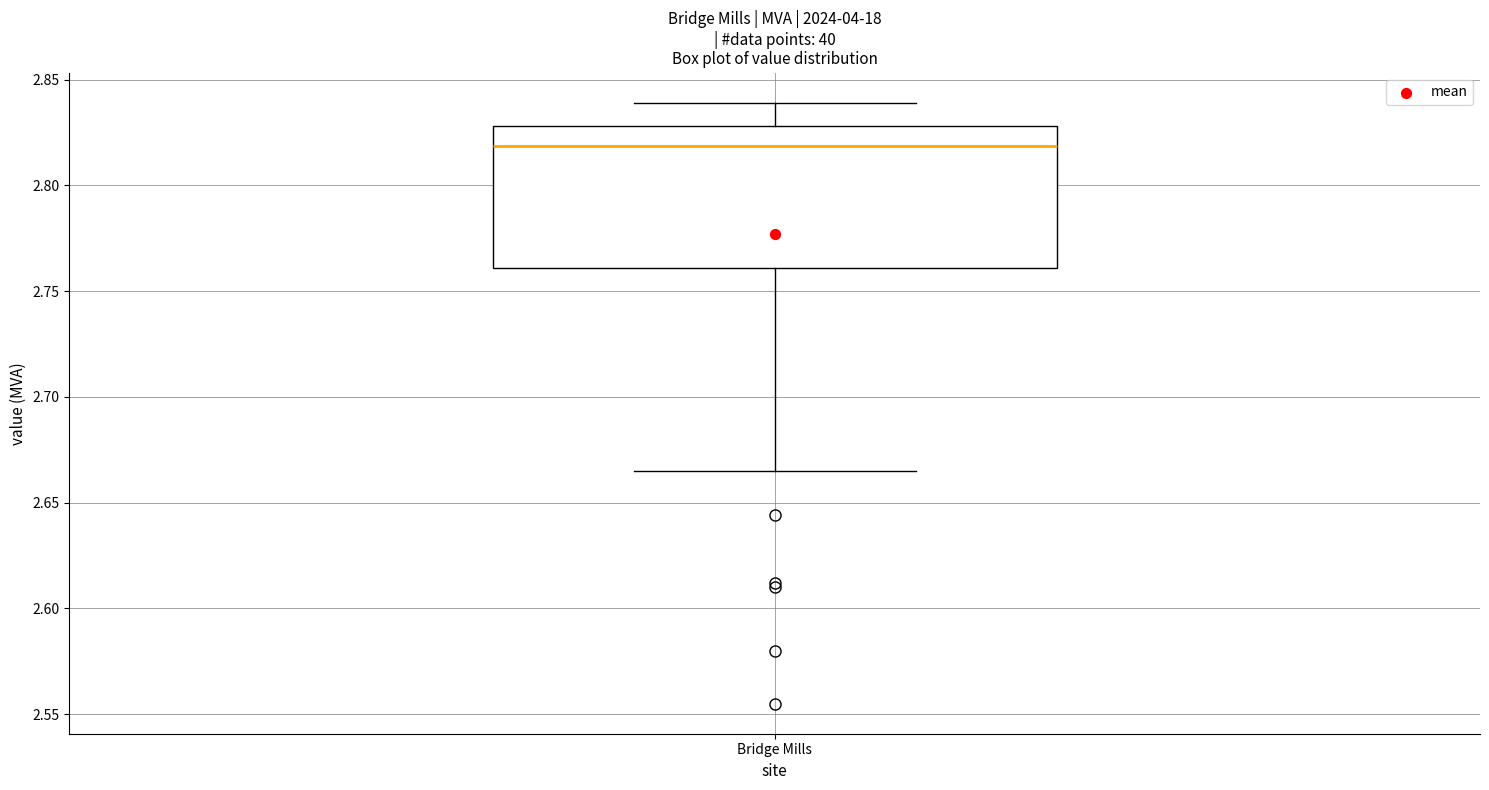

Transcribe this box plot: give where the median line is, the range the box spans, and where the two whiskers end, as read against the y-axis. The values are not printed on the chart, so give them approximately, as read against the axis.

median 2.820, box 2.760 to 2.830, whiskers 2.665 to 2.840